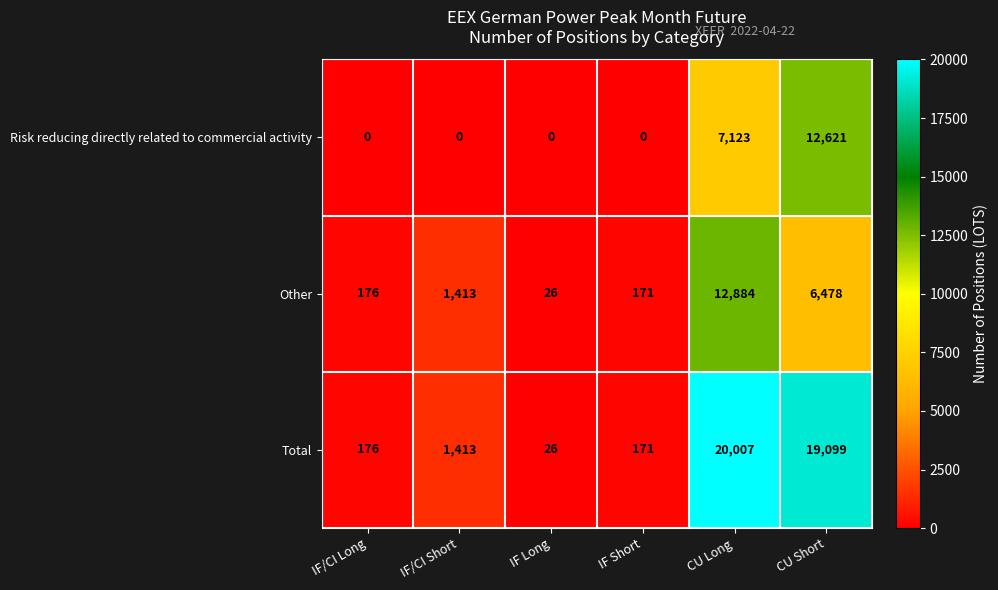

Between IF Short and CU Long, which series saw the biggest shift?

Total